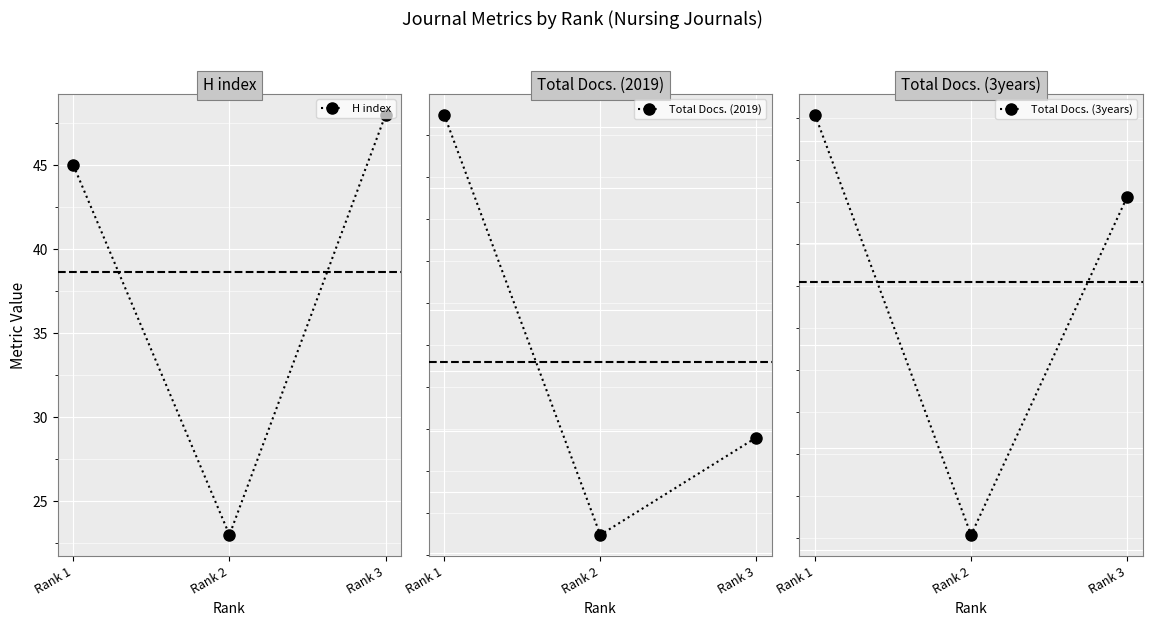

Reading left to right, what are all the values shown in this chart?

H index: Rank 1=45	Rank 2=23	Rank 3=48
Total Docs. (2019): Rank 1=162	Rank 2=93	Rank 3=109
Total Docs. (3years): Rank 1=345	Rank 2=263	Rank 3=329